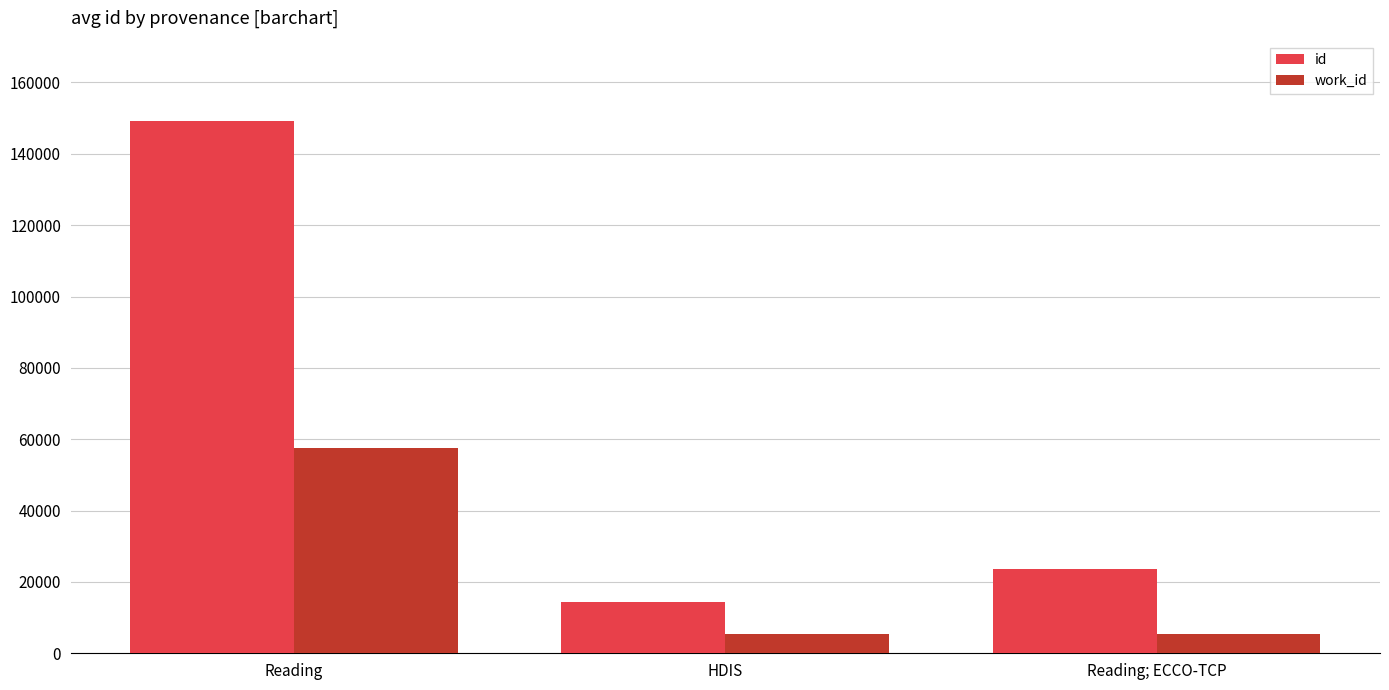

At how many categories does at least one series exceed 106763?

1